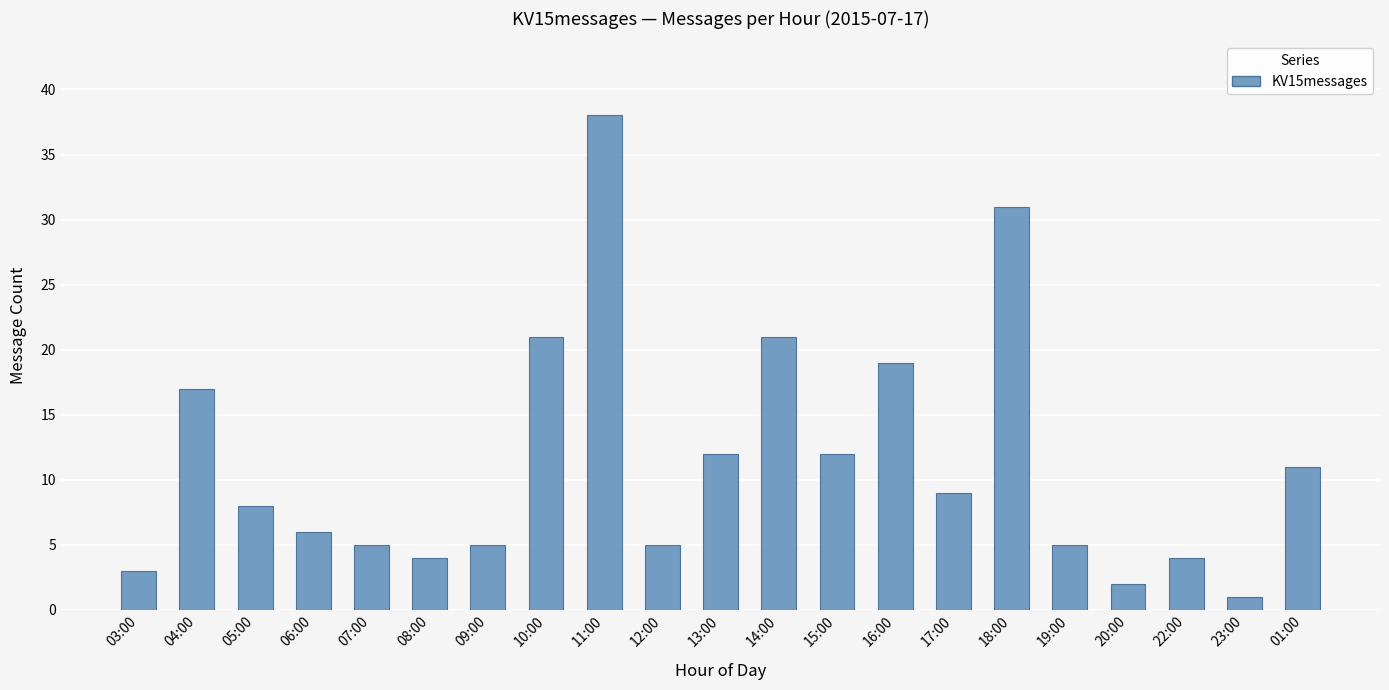

Does the chart contain stacked bars?

No